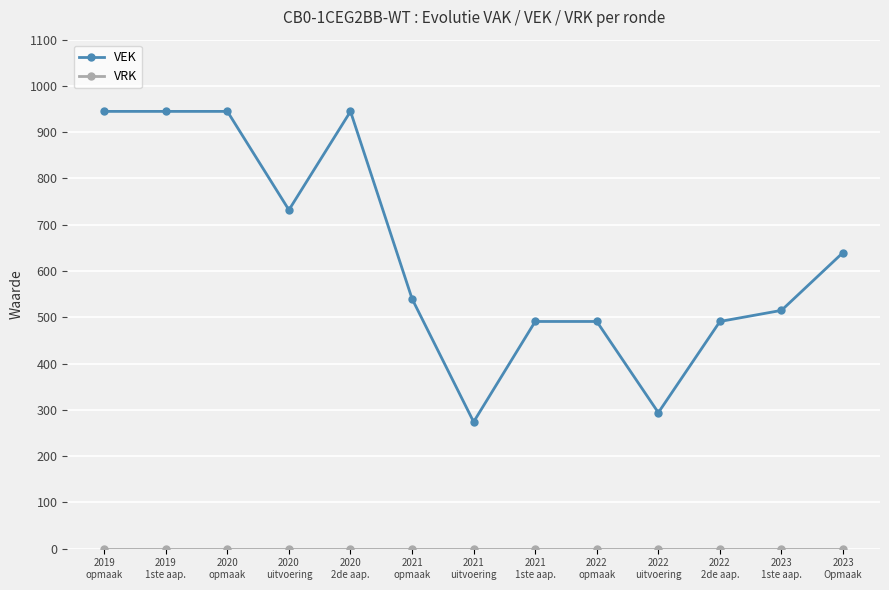

What is the difference between the highest and lowest values at 2019
1ste aap.?

945